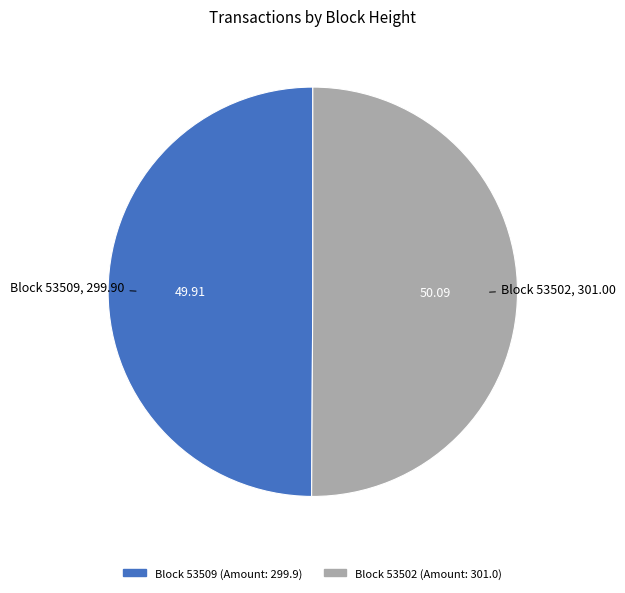

Which slice is the largest?

53502